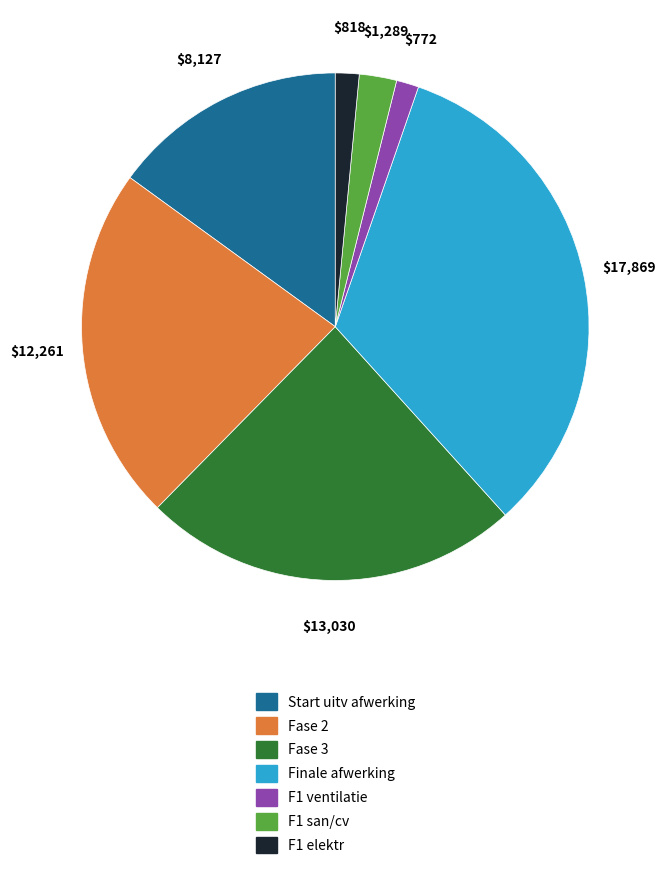

Approximately how many times larger is the value at Finale afwerking compared to F1 ventilatie?

23.1